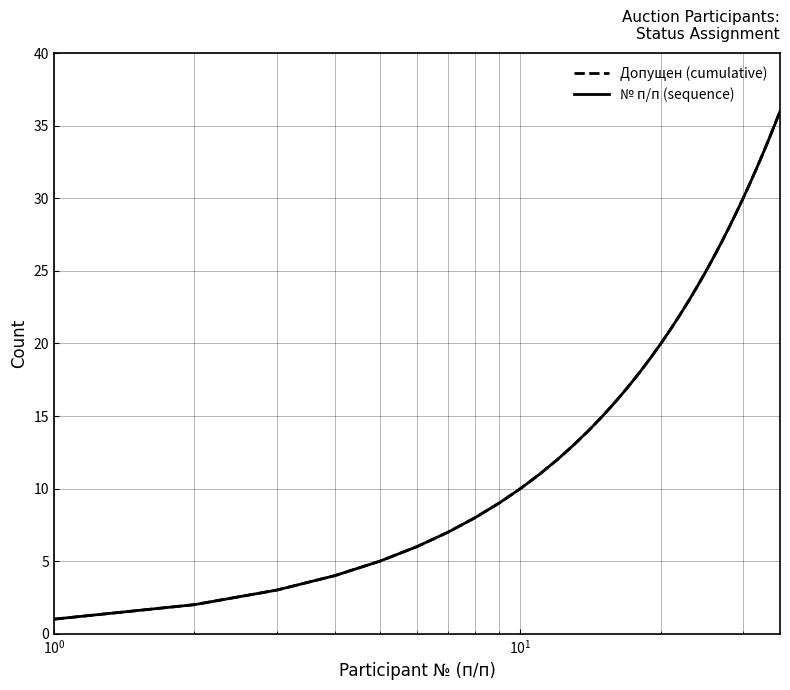

True or false: № п/п (sequence) and Допущен (cumulative) cross at least once.

False